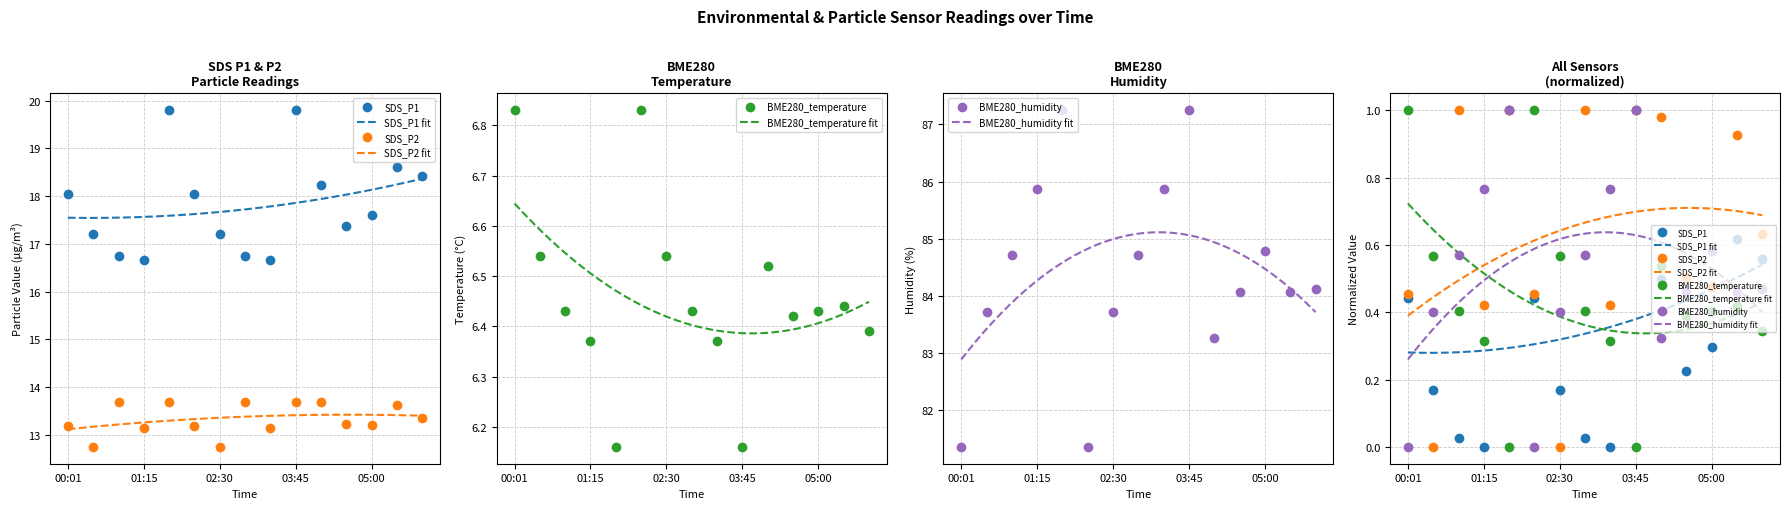

What is the approximate value of BME280_humidity at 01:15?

0.8